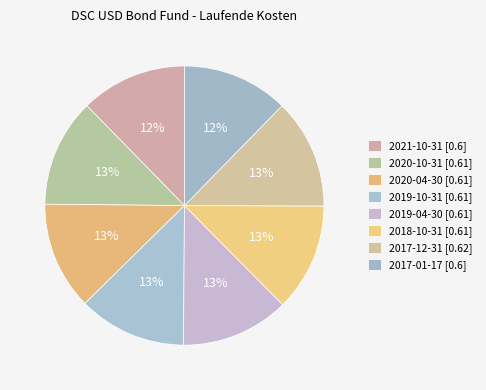

Rank the categories by value from highest to lowest.

2017-12-31, 2020-10-31, 2020-04-30, 2019-10-31, 2019-04-30, 2018-10-31, 2021-10-31, 2017-01-17